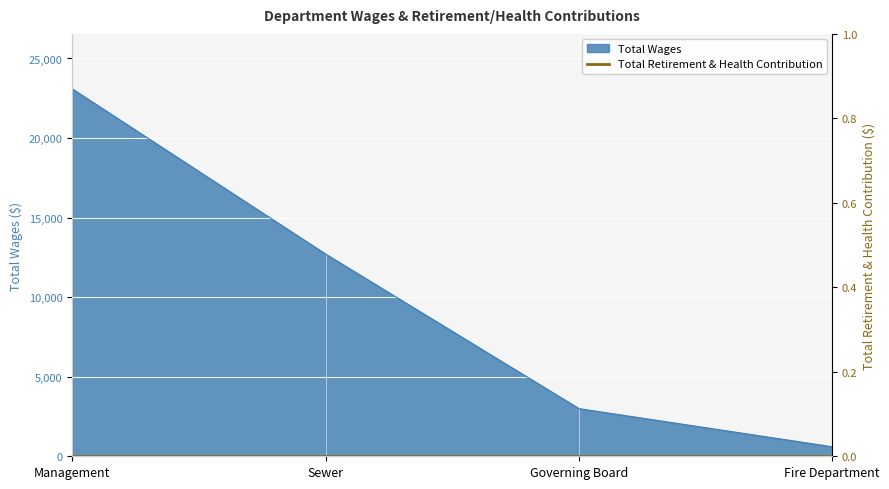

Which category has the highest value across all series?

Management